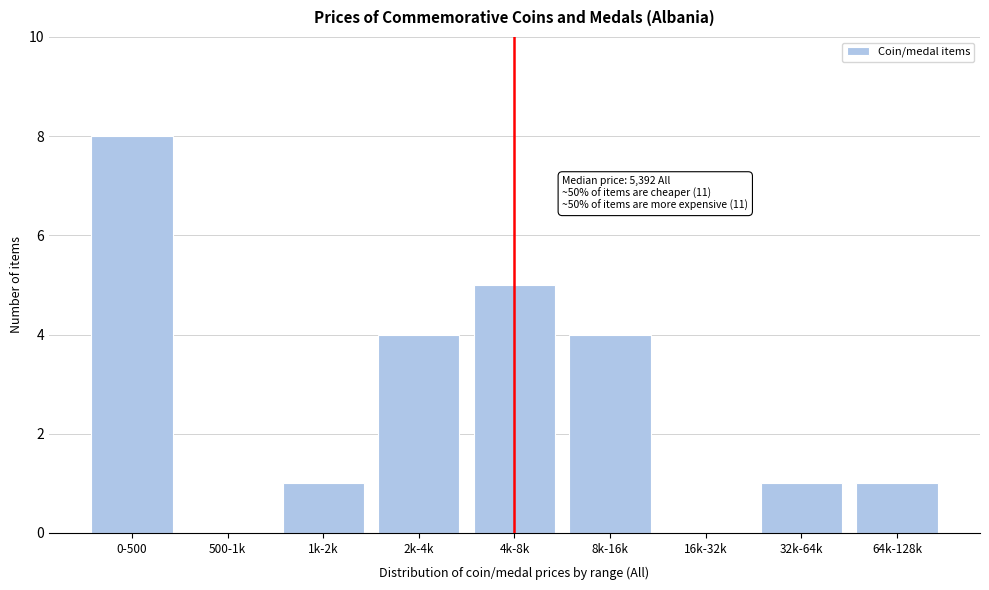

Reading left to right, list all the values displayed in this chart.

0-500=8	500-1k=0	1k-2k=1	2k-4k=4	4k-8k=5	8k-16k=4	16k-32k=0	32k-64k=1	64k-128k=1